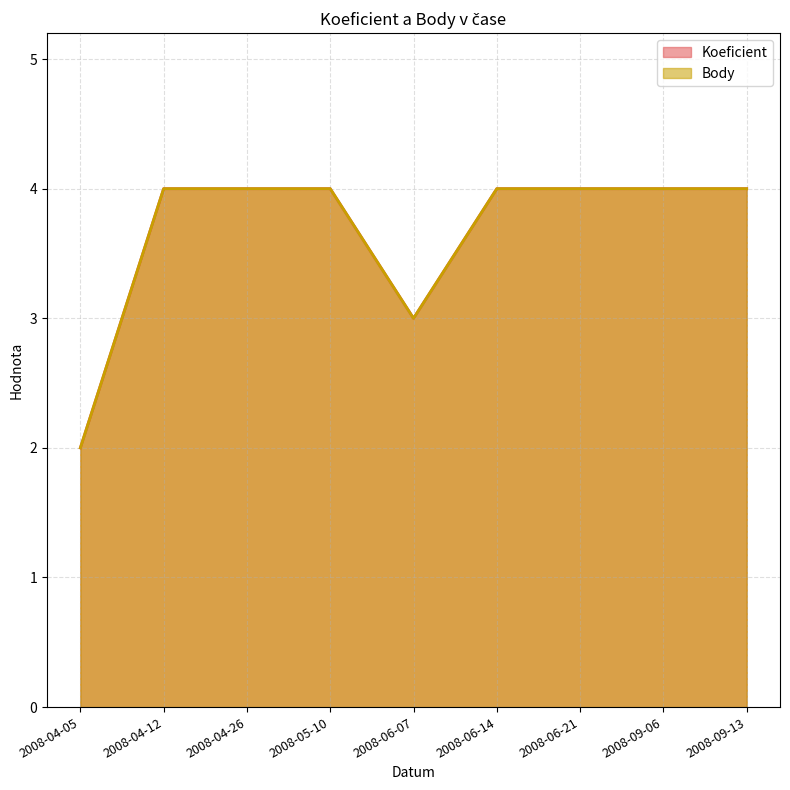

Reading left to right, list all the values displayed in this chart.

Koeficient: 2008-04-05=2	2008-04-12=4	2008-04-26=4	2008-05-10=4	2008-06-07=3	2008-06-14=4	2008-06-21=4	2008-09-06=4	2008-09-13=4
Body: 2008-04-05=2	2008-04-12=4	2008-04-26=4	2008-05-10=4	2008-06-07=3	2008-06-14=4	2008-06-21=4	2008-09-06=4	2008-09-13=4